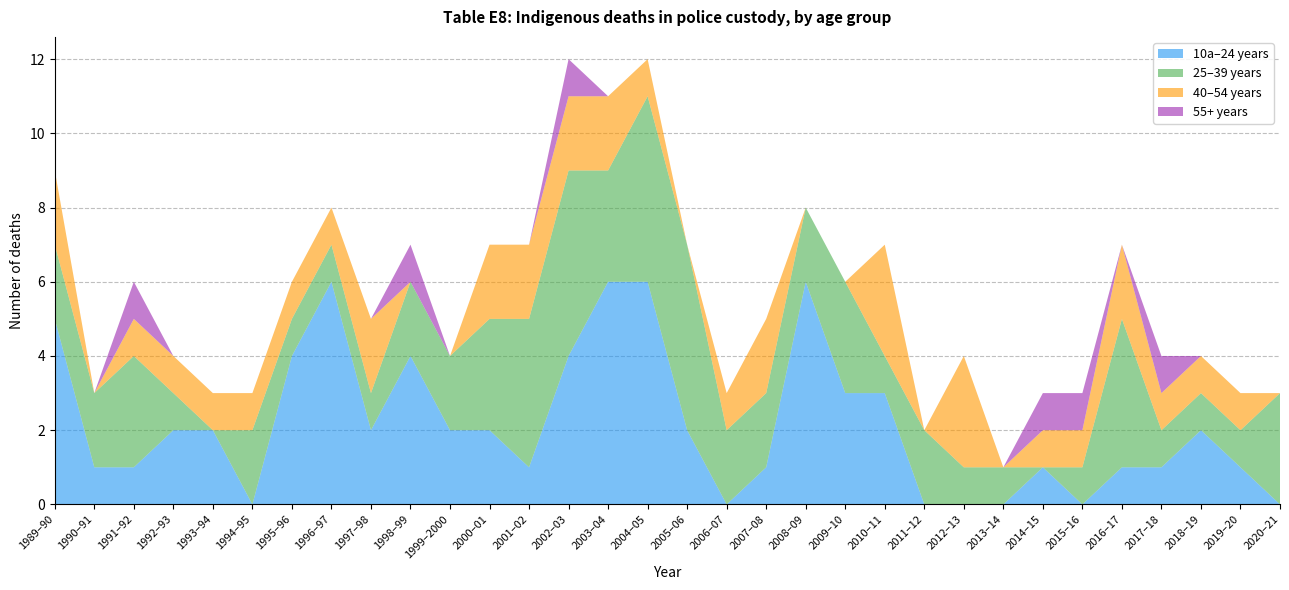

Reading left to right, extract all data points from this chart.

10a–24 years: 5	1	1	2	2	0	4	6	2	4	2	2	1	4	6	6	2	0	1	6	3	3	0	0	0	1	0	1	1	2	1	0
25–39 years: 2	2	3	1	0	2	1	1	1	2	2	3	4	5	3	5	5	2	2	2	3	1	2	1	1	0	1	4	1	1	1	3
40–54 years: 2	0	1	1	1	1	1	1	2	0	0	2	2	2	2	1	0	1	2	0	0	3	0	3	0	1	1	2	1	1	1	0
55+ years: 0	0	1	0	0	0	0	0	0	1	0	0	0	1	0	0	0	0	0	0	0	0	0	0	0	1	1	0	1	0	0	0